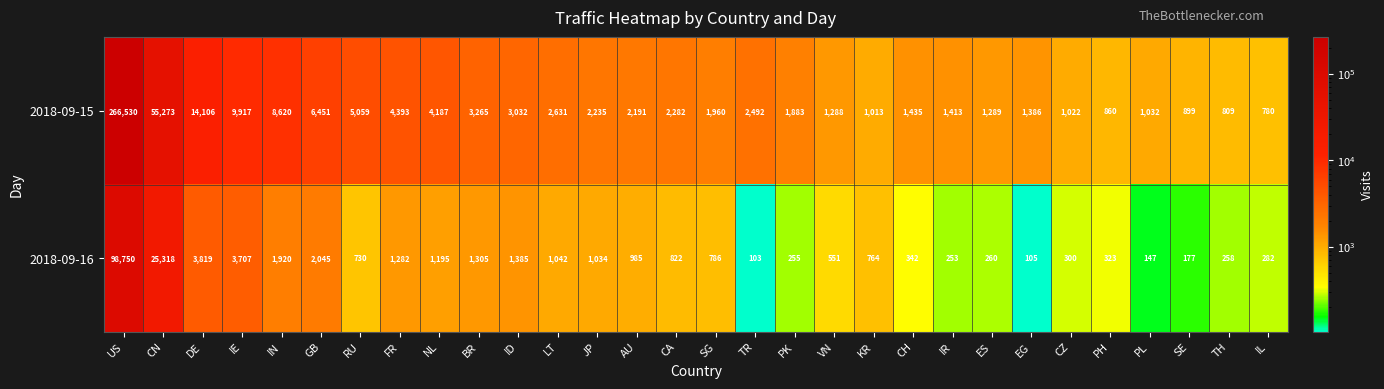

Count the number of categories in the chart.

30